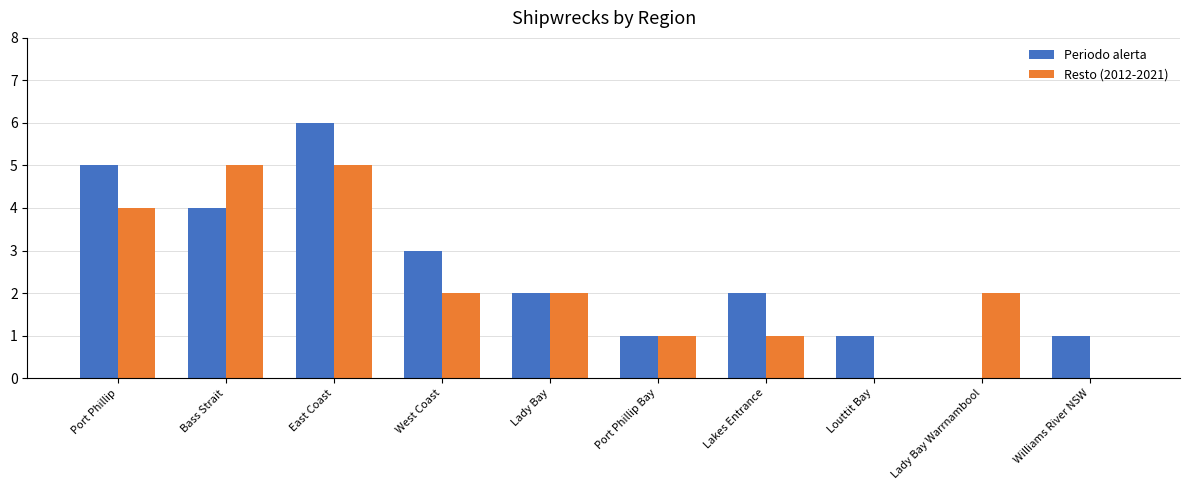

Is it true that Resto (2012-2021) equals 7 at Port Phillip?

False